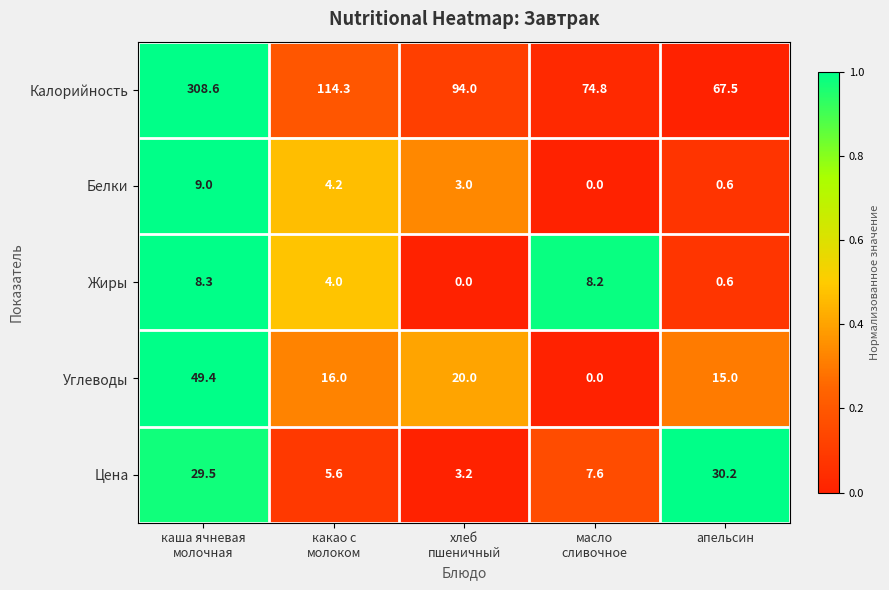

What is the difference between the maximum and minimum values in the Цена series?

27.0